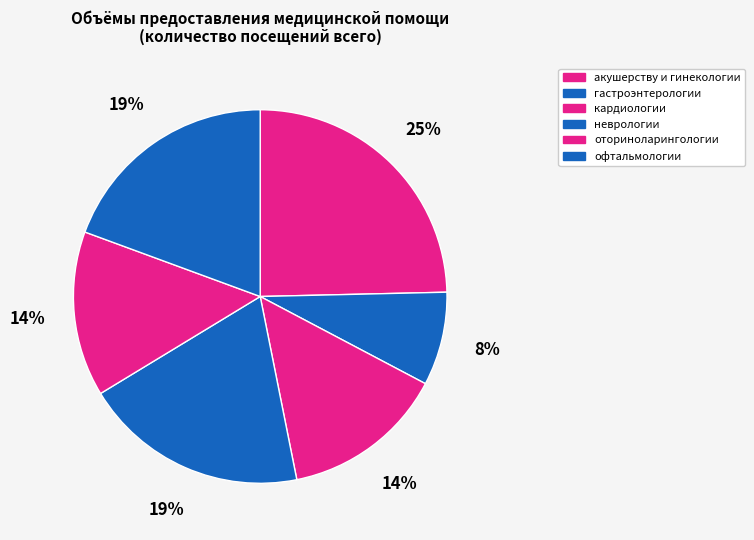

True or false: офтальмологии accounts for 10% of the total.

False